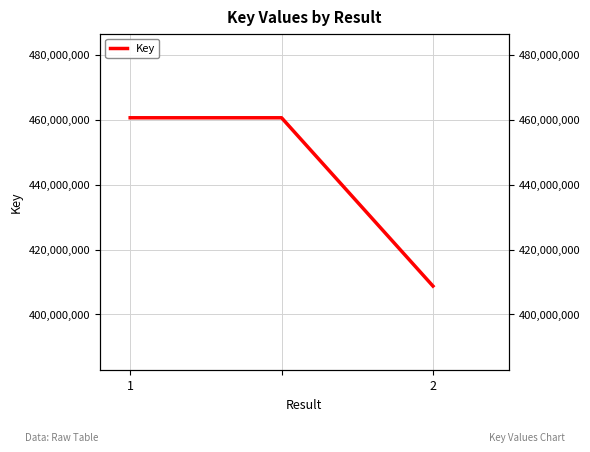

Which category has the highest value across all series?

1